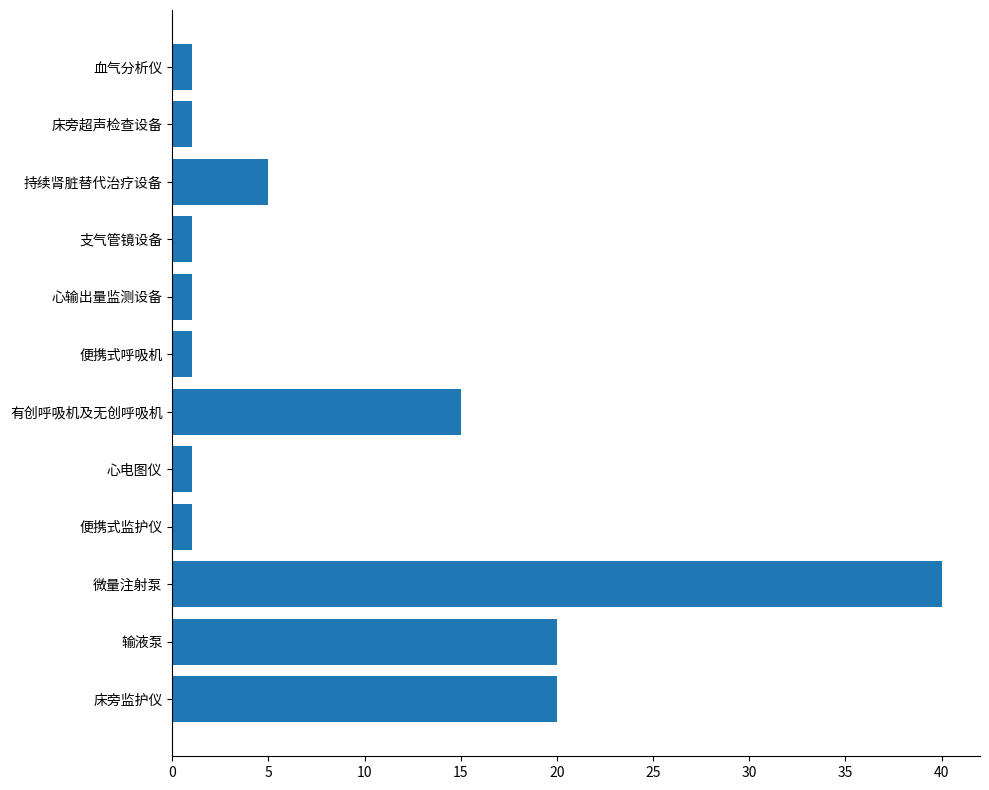

Which has a higher value, 心电图仪 or 床旁监护仪?

床旁监护仪